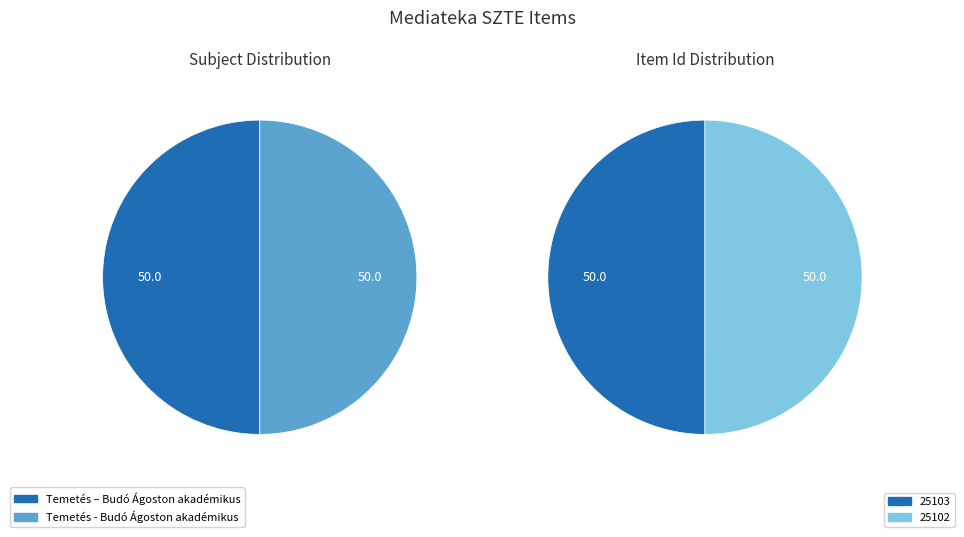

Which slice is the smallest?

Item 25102